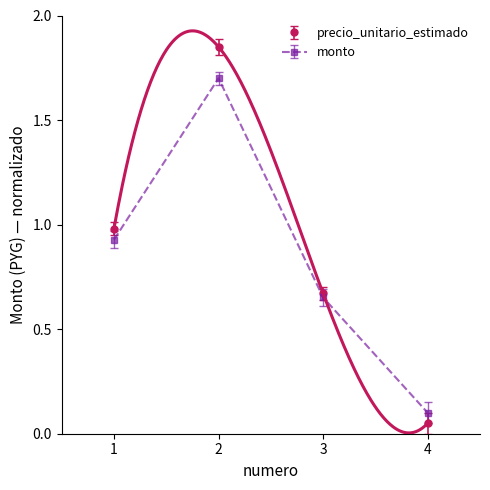

Which category has the lowest value in the monto series?

4